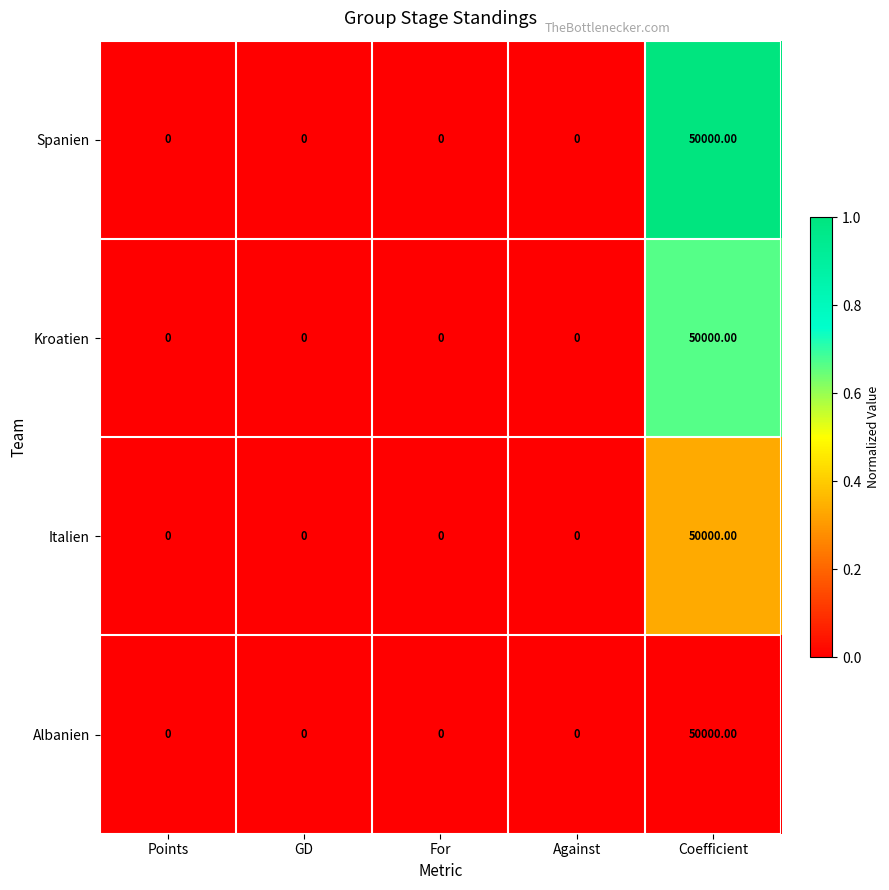

At which label does Kroatien reach its peak?

Coefficient